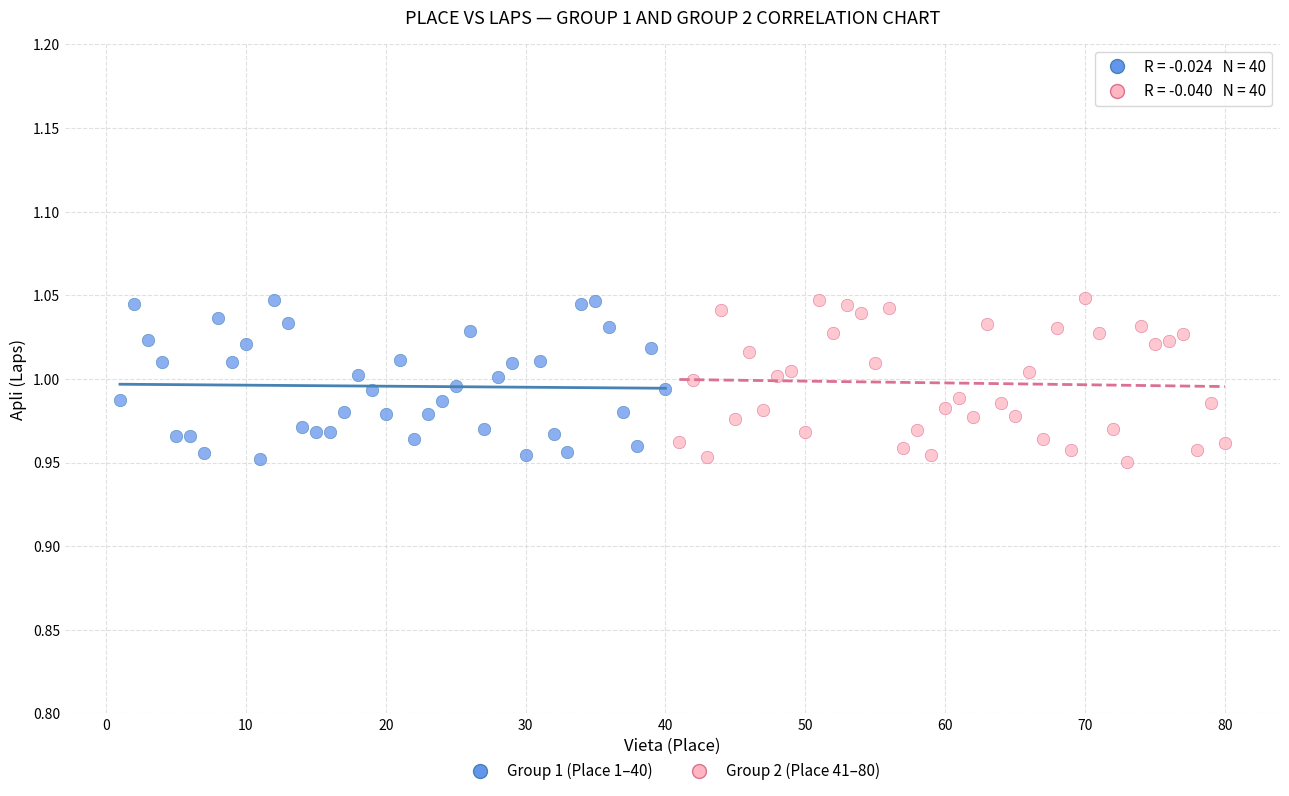

What are all the series names shown in the legend?

Group 1 (Place 1–40), Group 2 (Place 41–80)